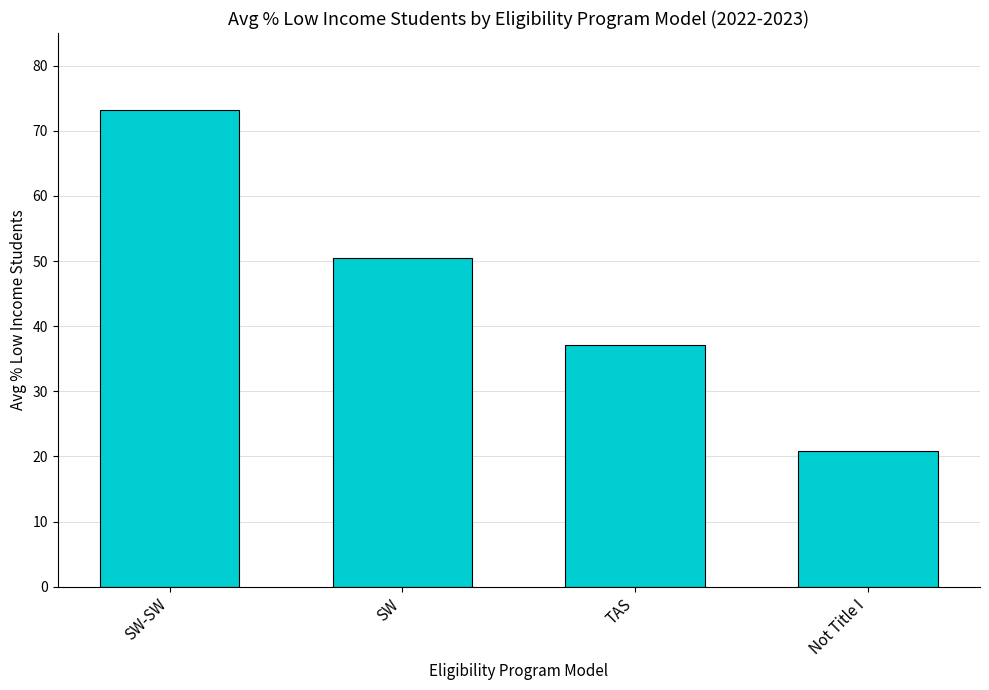

Which label corresponds to the largest value in the chart?

SW-SW